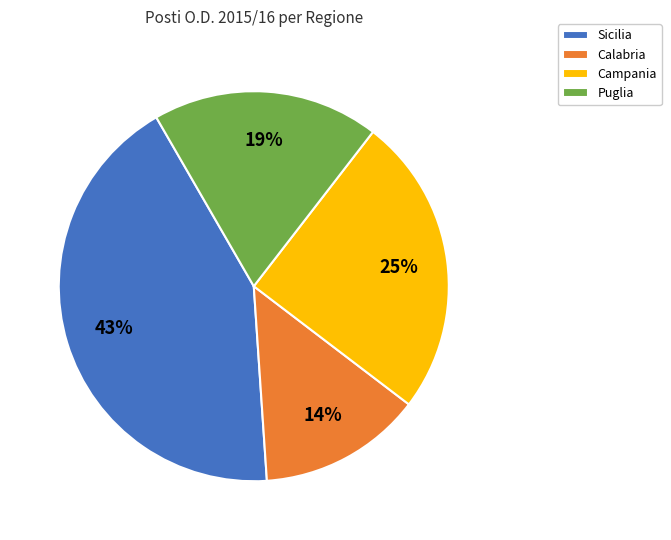

Is it true that Calabria is 14% of the pie?

True